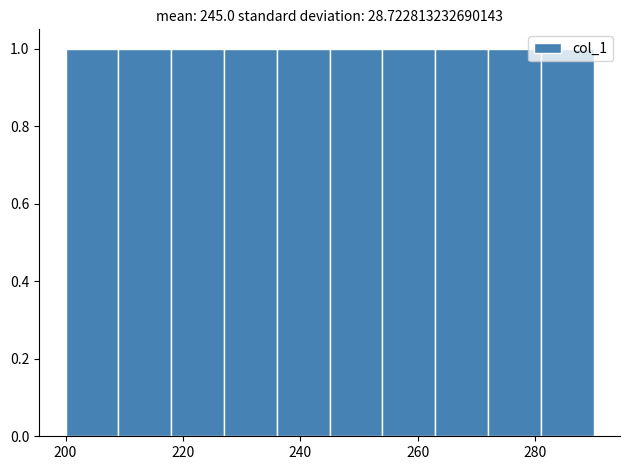

Reading left to right, transcribe this chart: for each bar, give the range it covers on the x-axis and its height. Neither the bar edges nor the heights are printed on the chart, so give them approximately, as read against the axes.

200 to 209: 1
209 to 218: 1
218 to 227: 1
227 to 236: 1
236 to 245: 1
245 to 254: 1
254 to 263: 1
263 to 272: 1
272 to 281: 1
281 to 290: 1